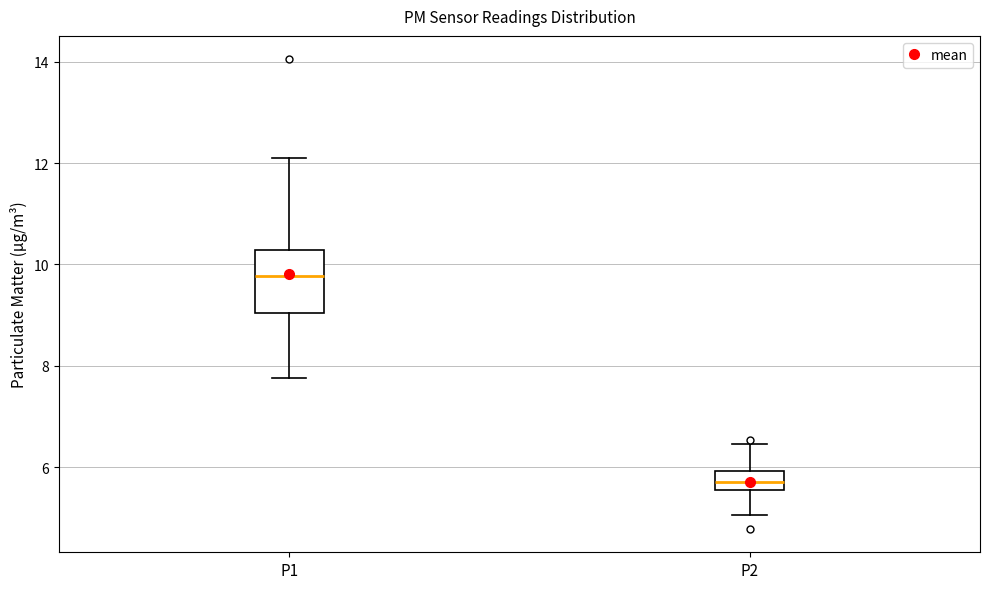

Which box is the tallest, from its lower edge to its upper edge?

P1